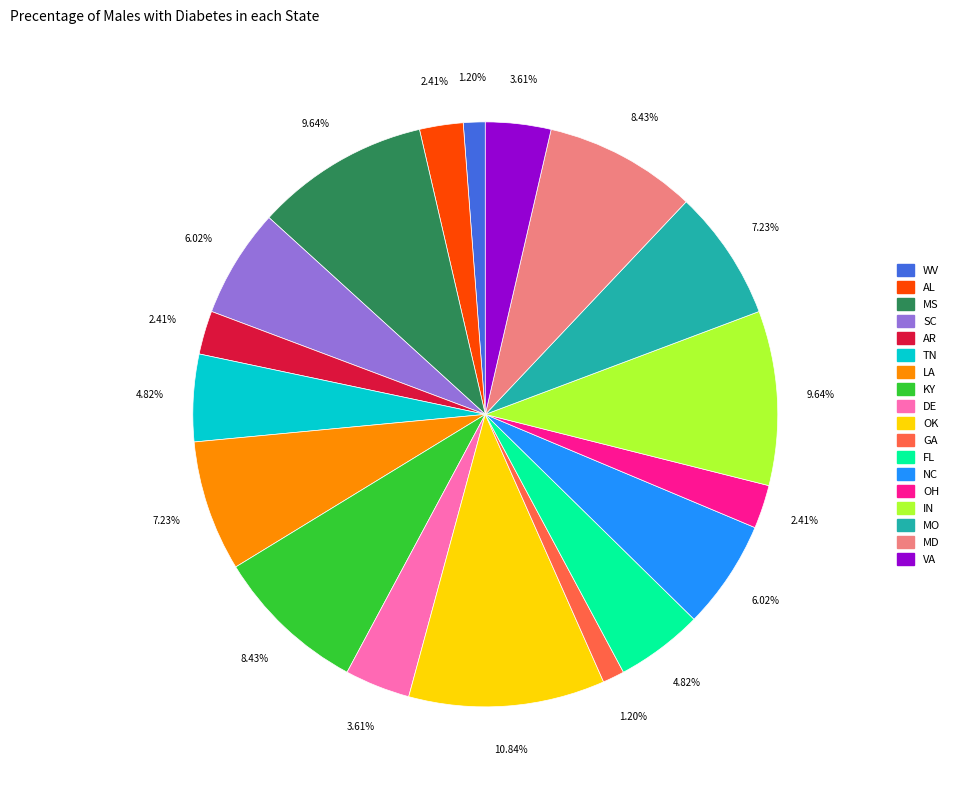

Does any single category account for the majority?

No